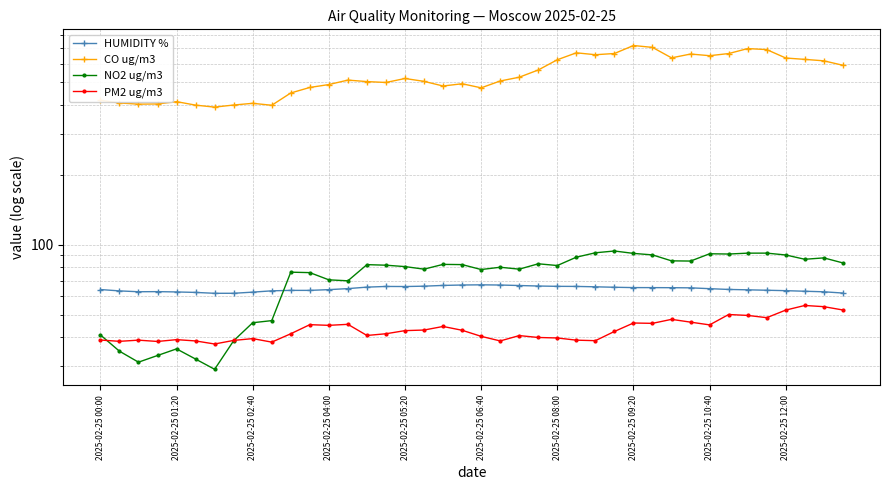

At which category does the chart reach its peak across all series?

2025-02-25 09:20